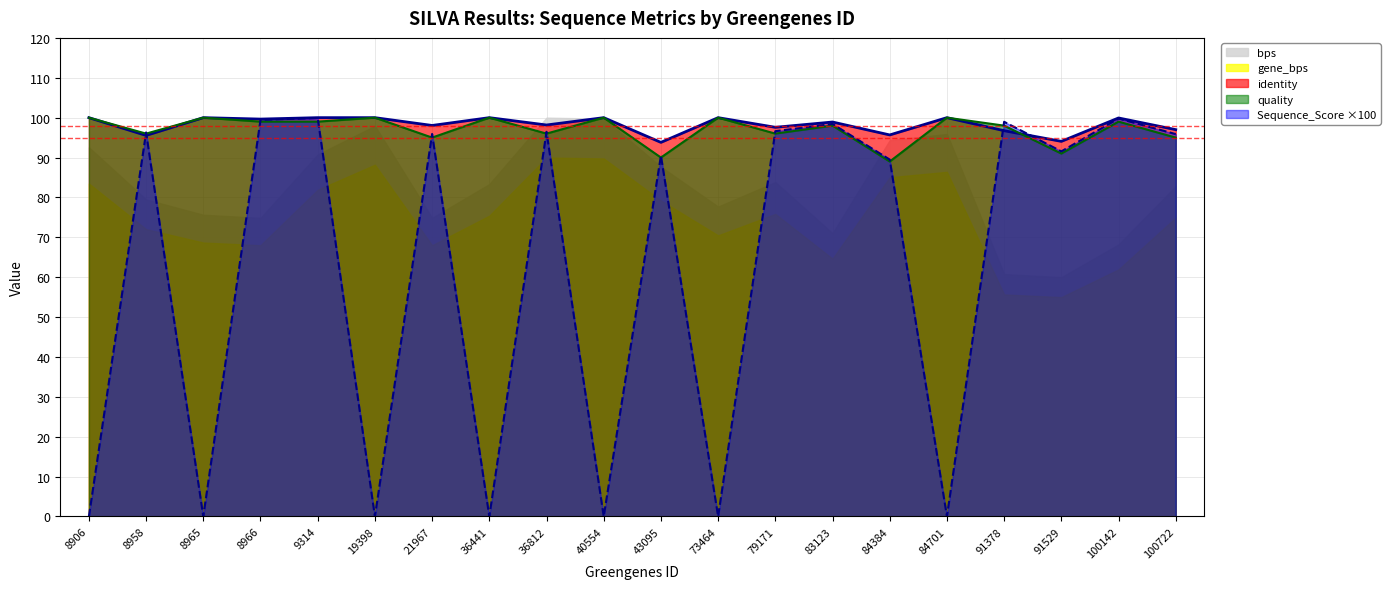

The identity series shows 100.0 at 73464. True or false?

True